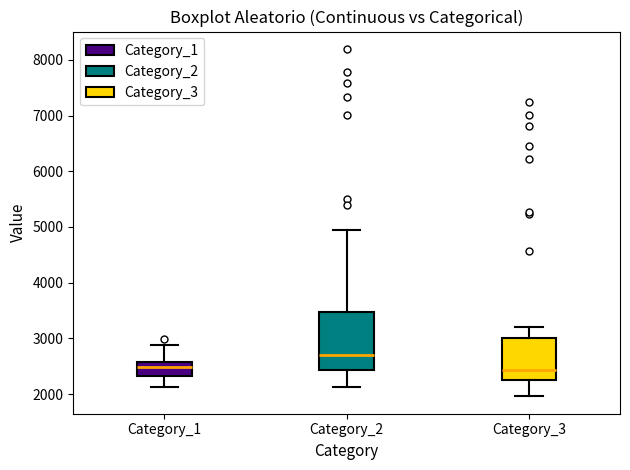

Reading left to right, transcribe this box plot: for each box, give where its median line is, the range the box spans, and where its two whiskers end, as read against the y-axis. The values are not printed on the chart, so give them approximately, as read against the axis.

Category_1: median 2500, box 2300 to 2600, whiskers 2100 to 2900
Category_2: median 2700, box 2400 to 3500, whiskers 2100 to 5000
Category_3: median 2400, box 2200 to 3000, whiskers 2000 to 3200